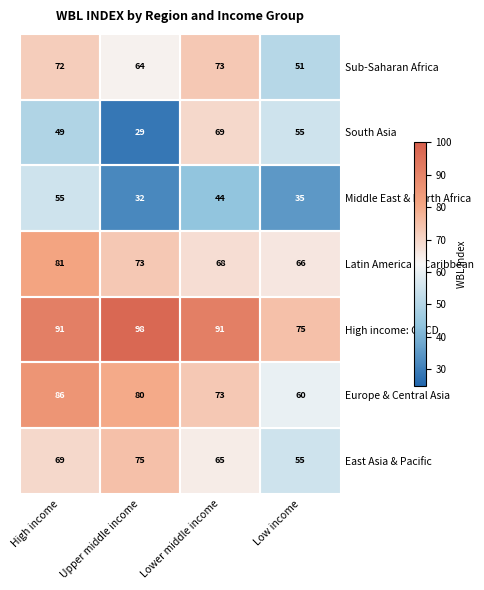

At which category does the chart reach its peak across all series?

Upper middle income